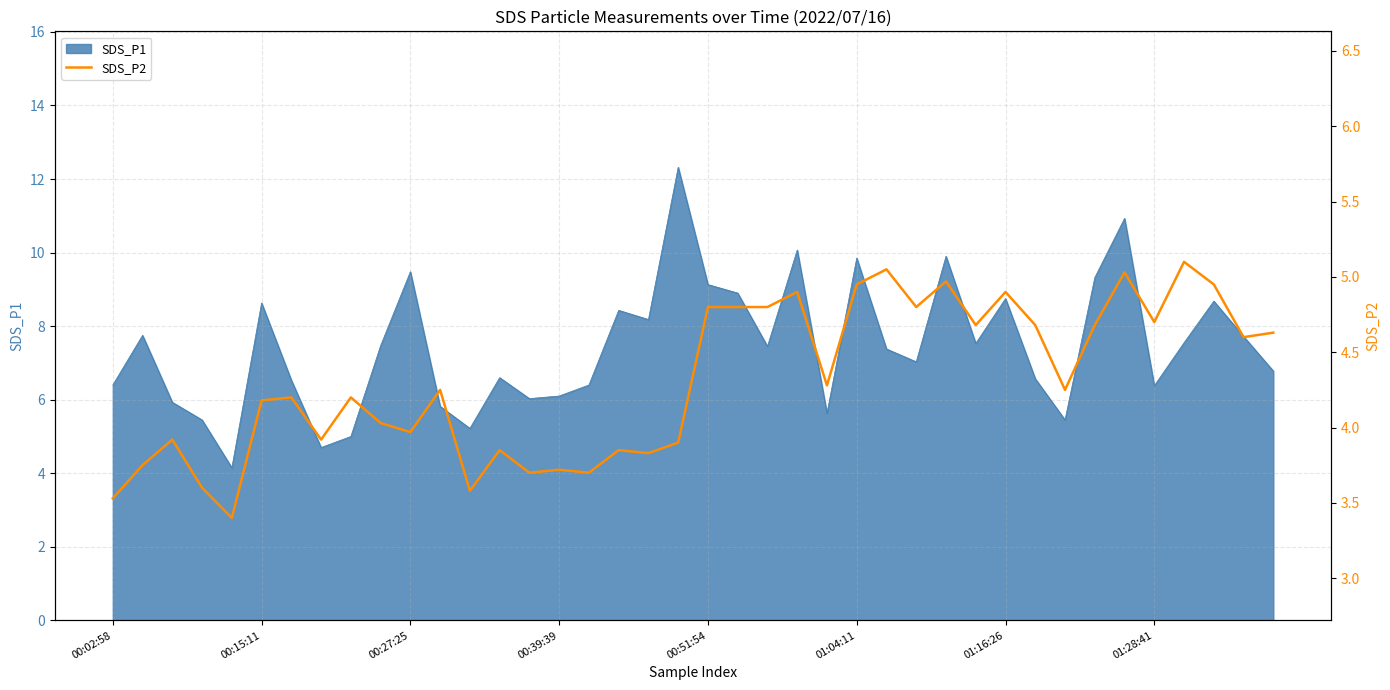

What is the ratio of the value at 39 to the value at 31?

1.0